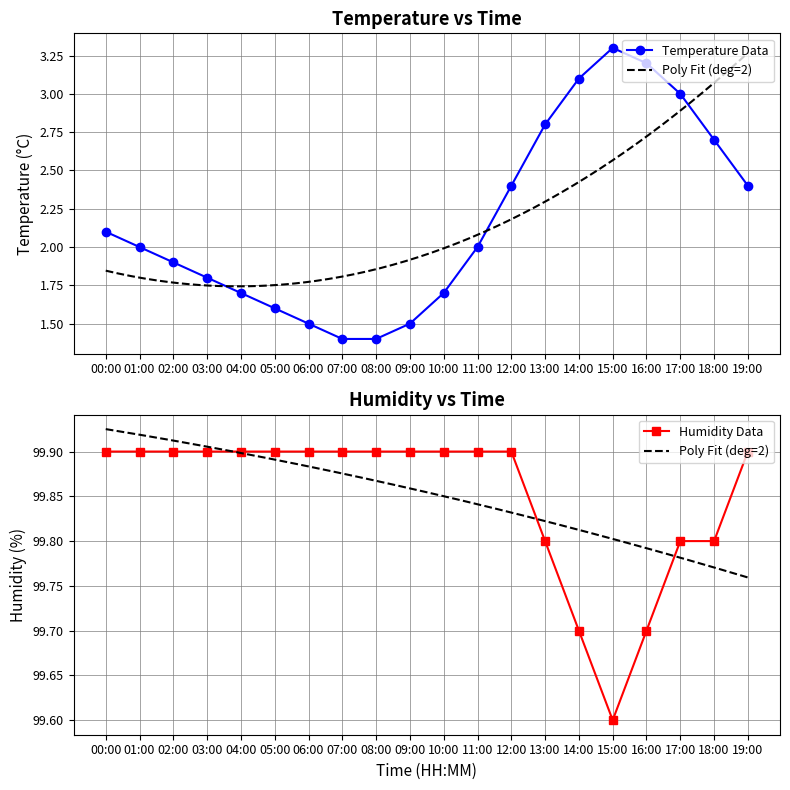

Rank the categories by temperature value from highest to lowest.

15:00, 16:00, 14:00, 17:00, 13:00, 18:00, 12:00, 19:00, 00:00, 01:00, 11:00, 02:00, 03:00, 04:00, 10:00, 05:00, 06:00, 09:00, 07:00, 08:00